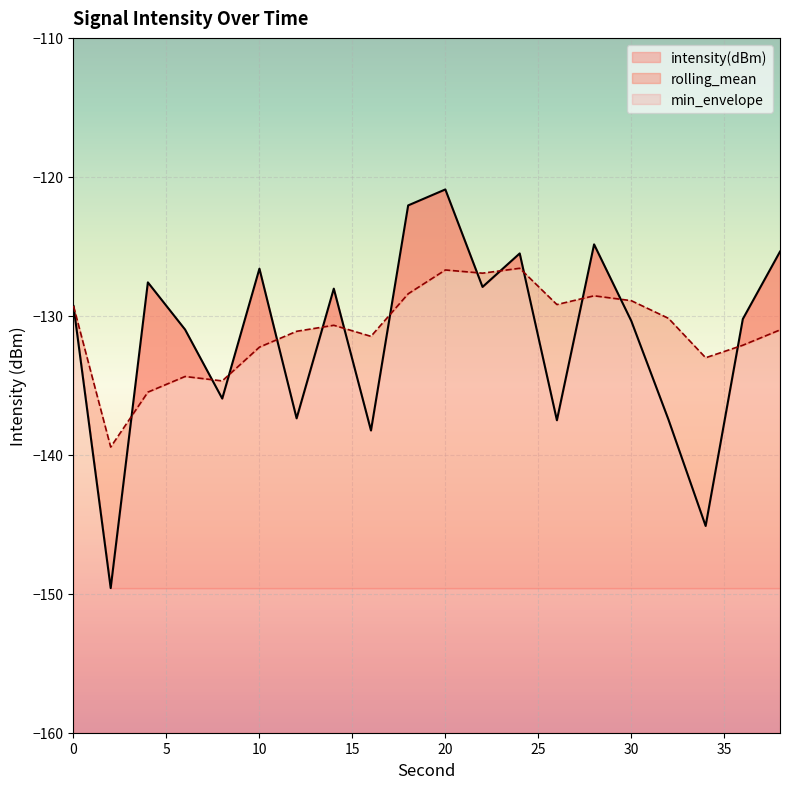

The value of intensity(dBm) at 26 is -61.4. True or false?

False